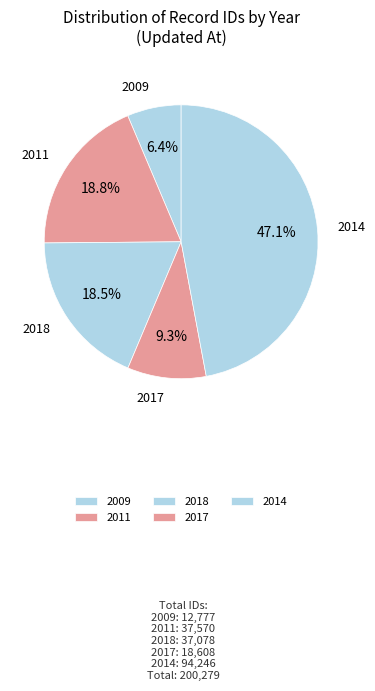

Is there any slice that represents more than half of the pie?

No